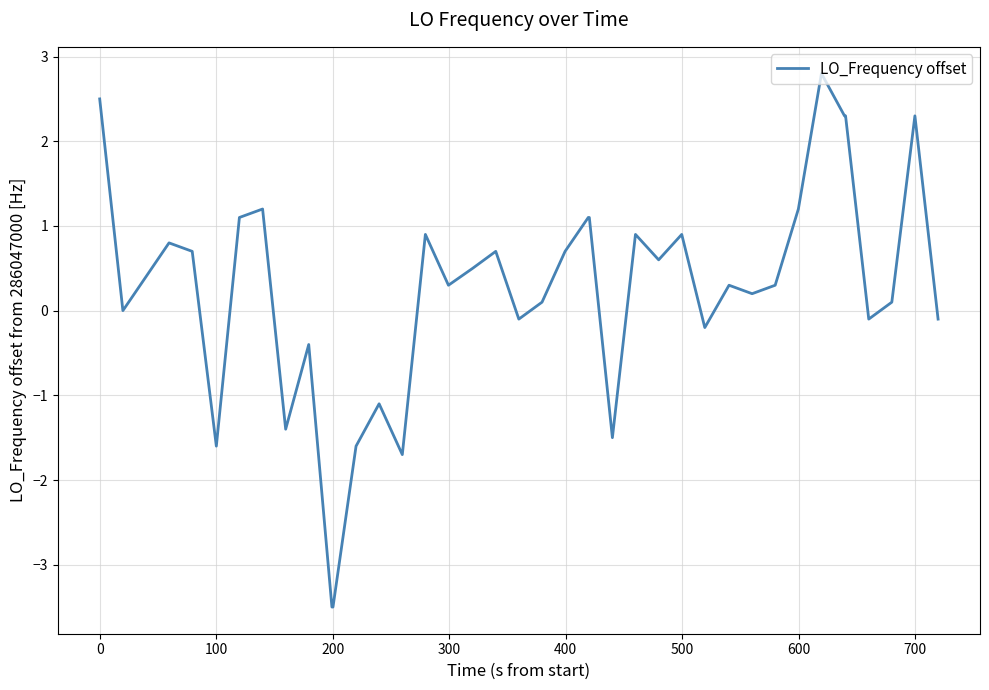

What is the difference between the maximum and minimum values?

6.3